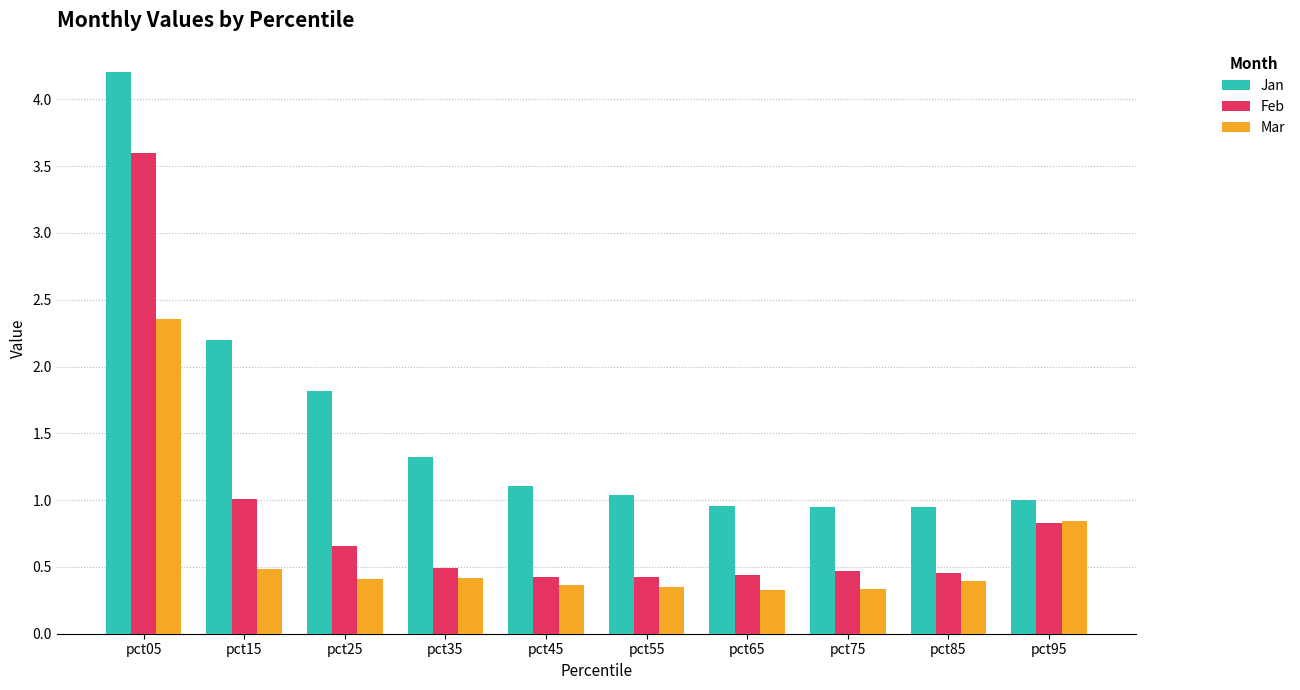

How many bars are there in total?

30